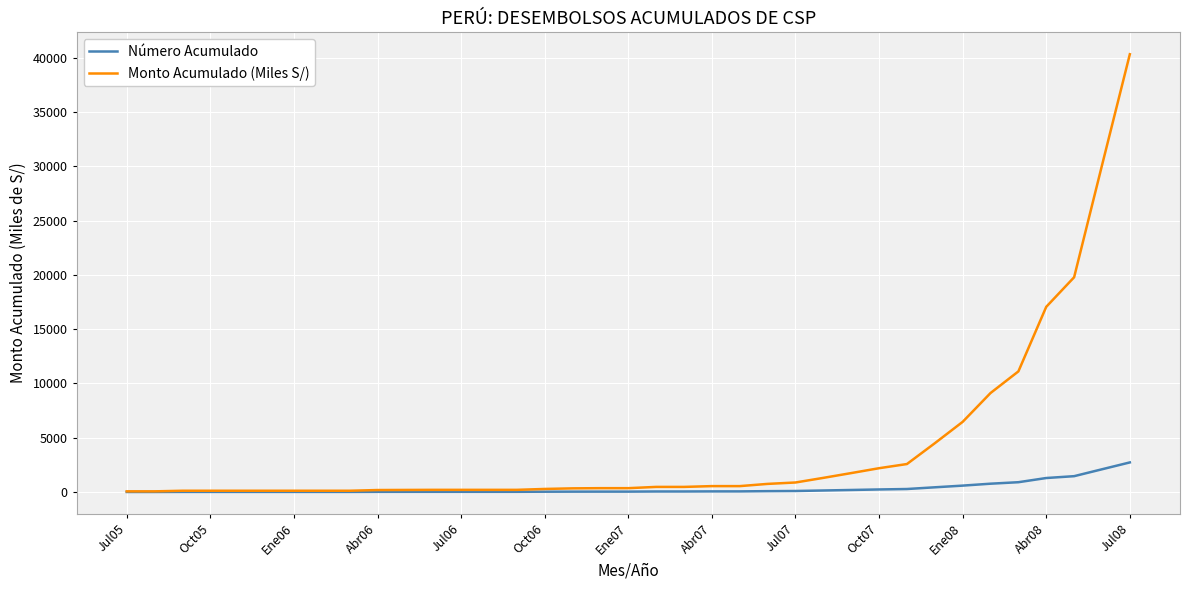

What is the greatest value displayed?

40332.0